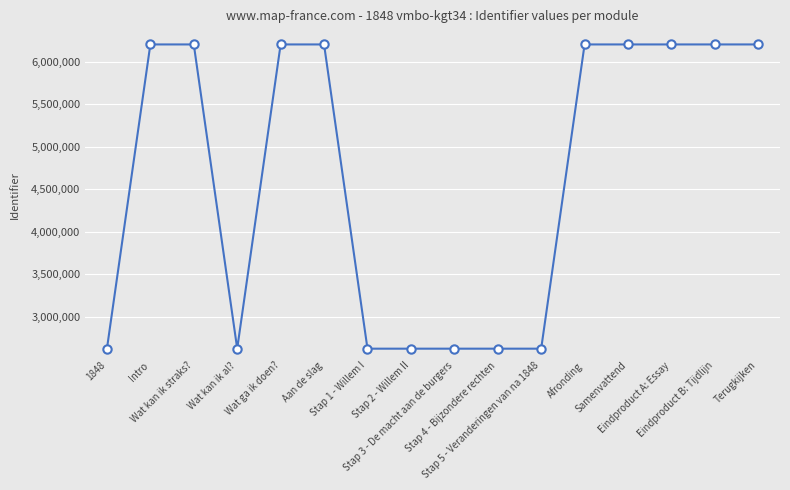

What is the minimum value shown in the chart?

2624349